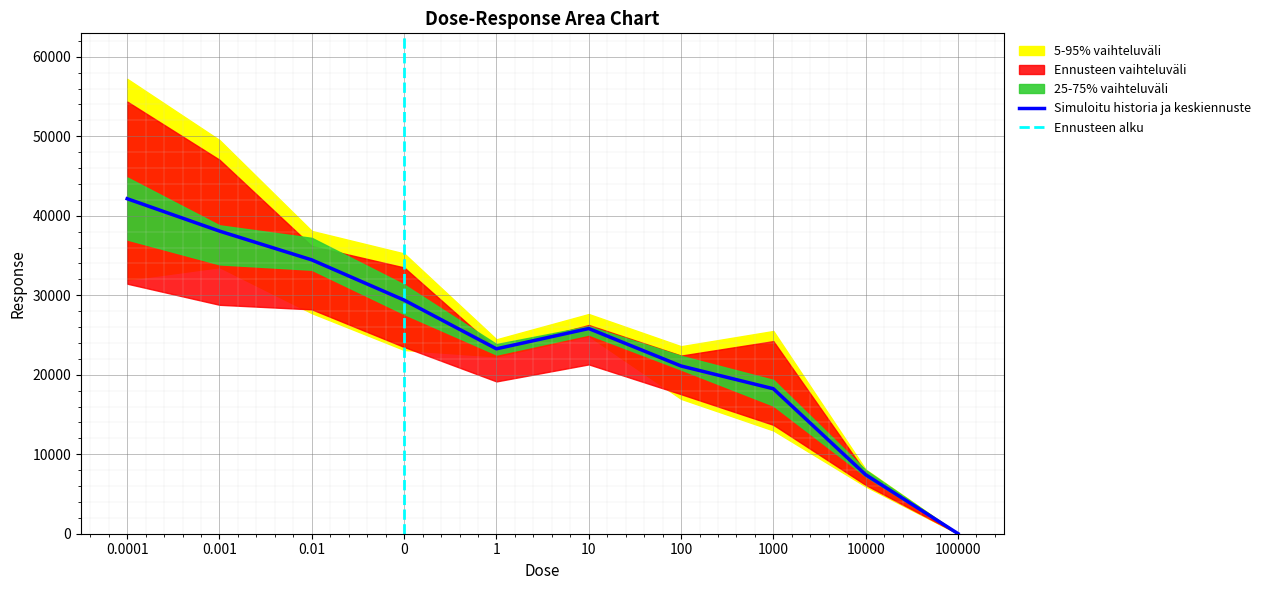

What is the label of the 9th point from the left?

10000